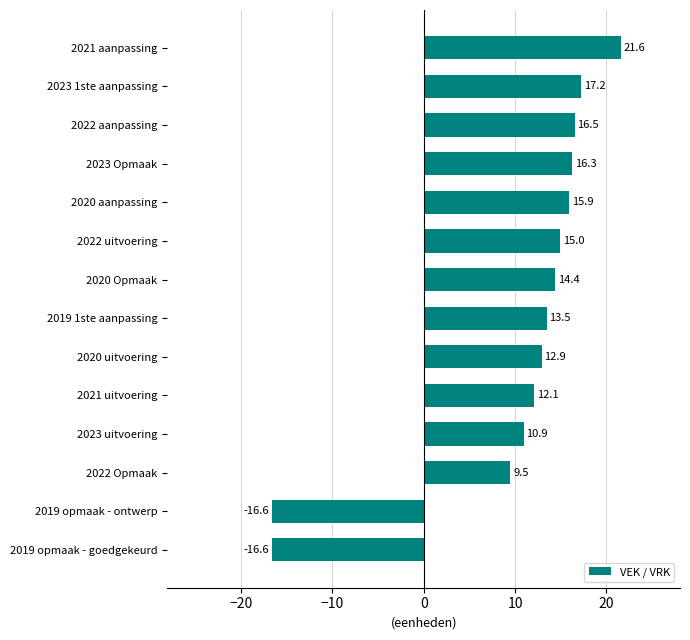

The value at 2019 opmaak - ontwerp is -10.5. True or false?

False